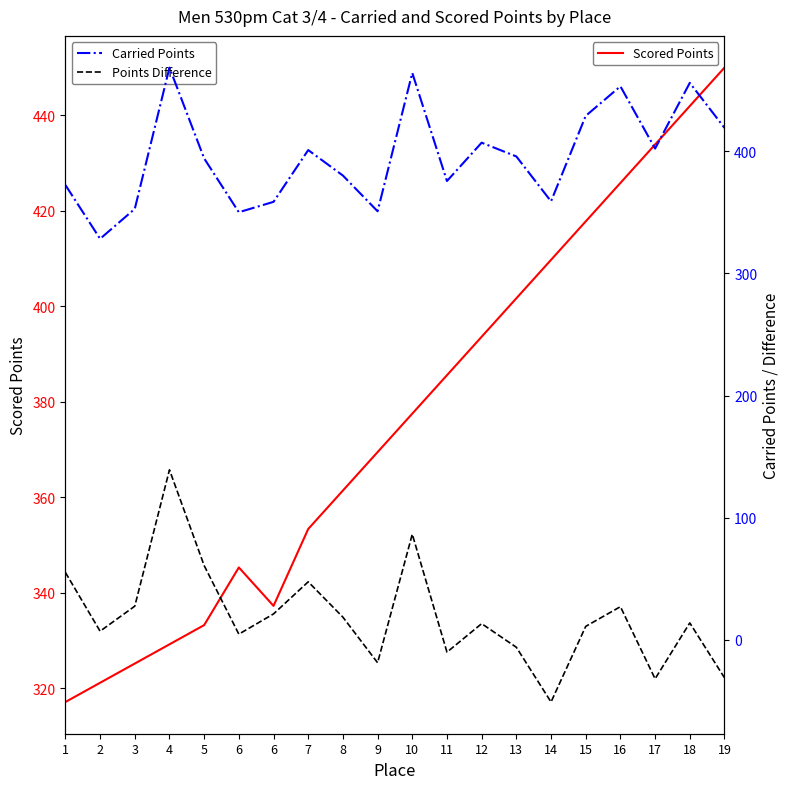

Rank the categories by Points Difference value from lowest to highest.

14, 17, 19, 9, 11, 13, 6, 2, 15, 12, 18, 8, 6, 16, 3, 7, 1, 5, 10, 4